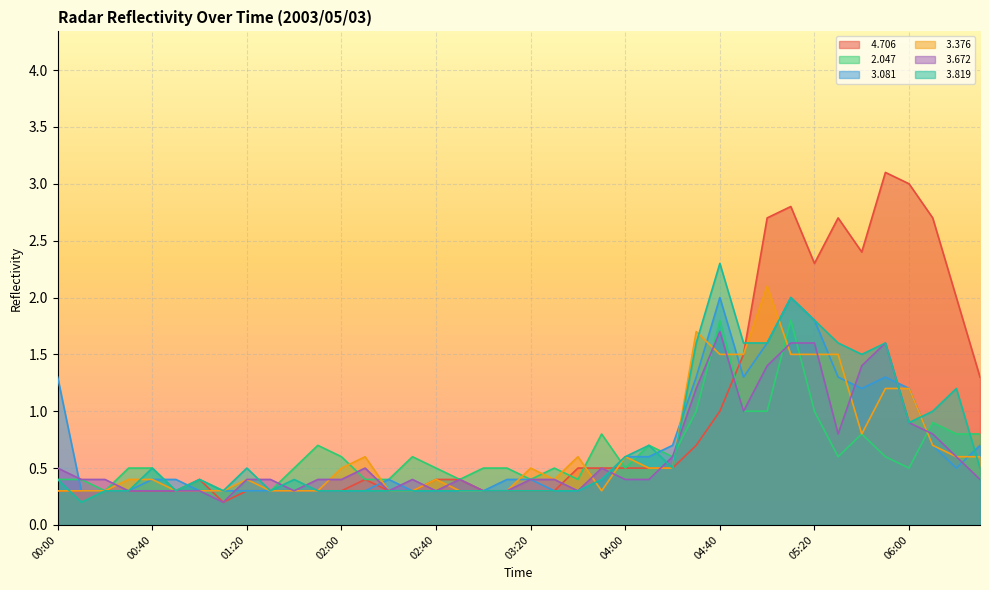

At how many categories does at least one series exceed 1?

14